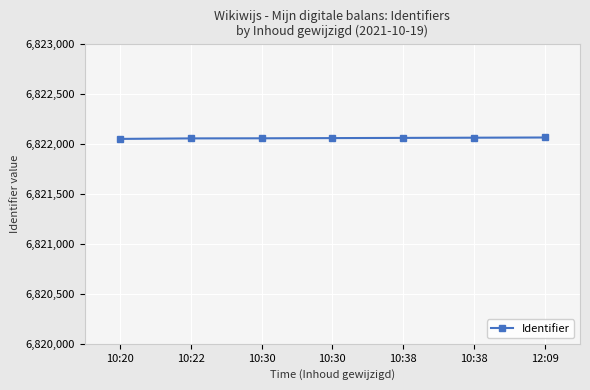

How many lines are shown in the chart?

1